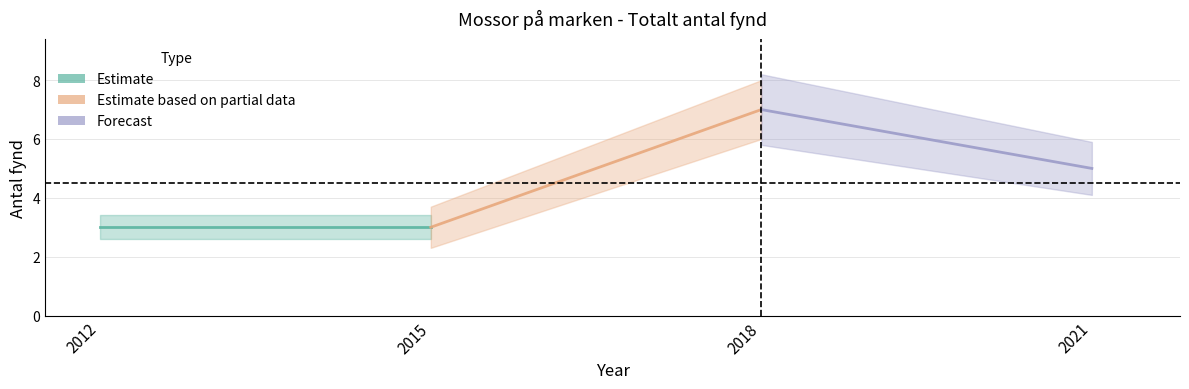

What is the greatest value displayed?

7